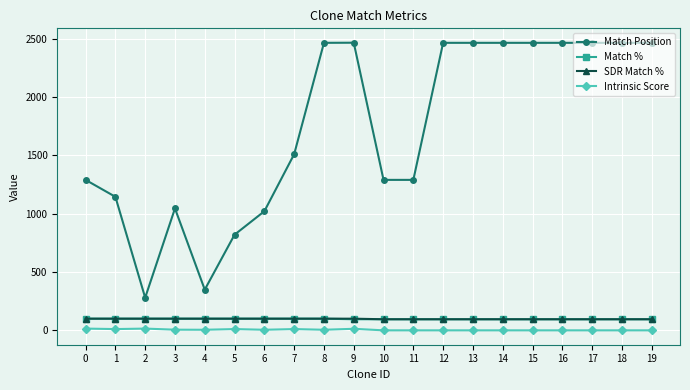

True or false: Match Position and SDR Match % intersect in this chart.

False